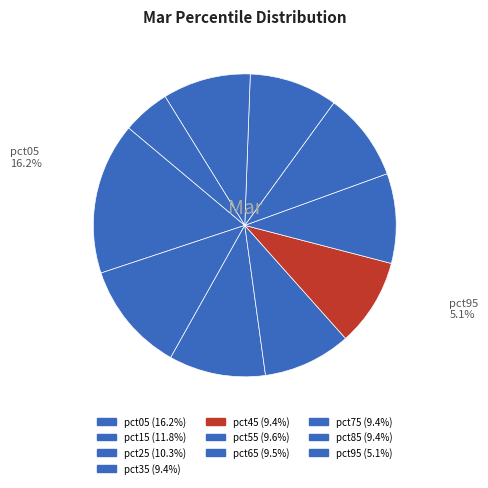

To the nearest percent, what is the average slice percentage?

10%